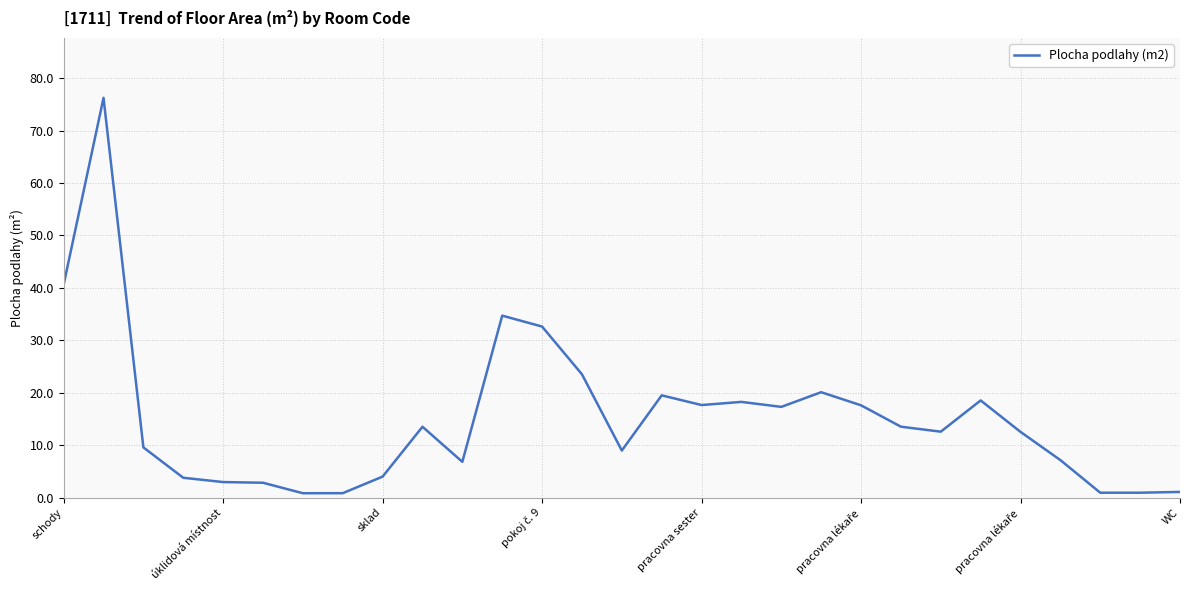

What is the greatest value displayed?

76.2